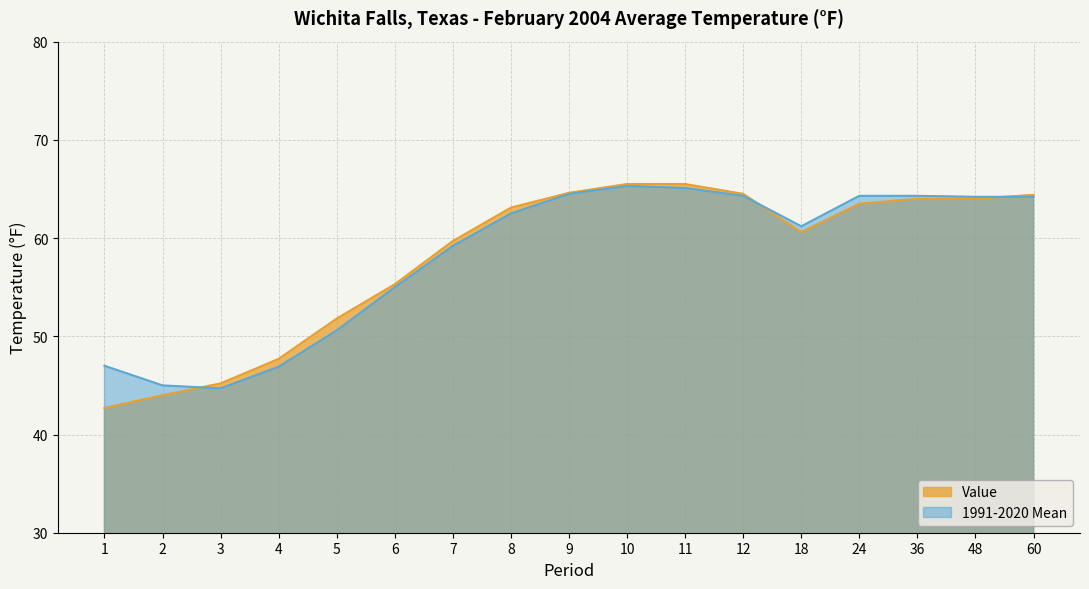

What value does the 1991-2020 Mean series have at 7?

59.2